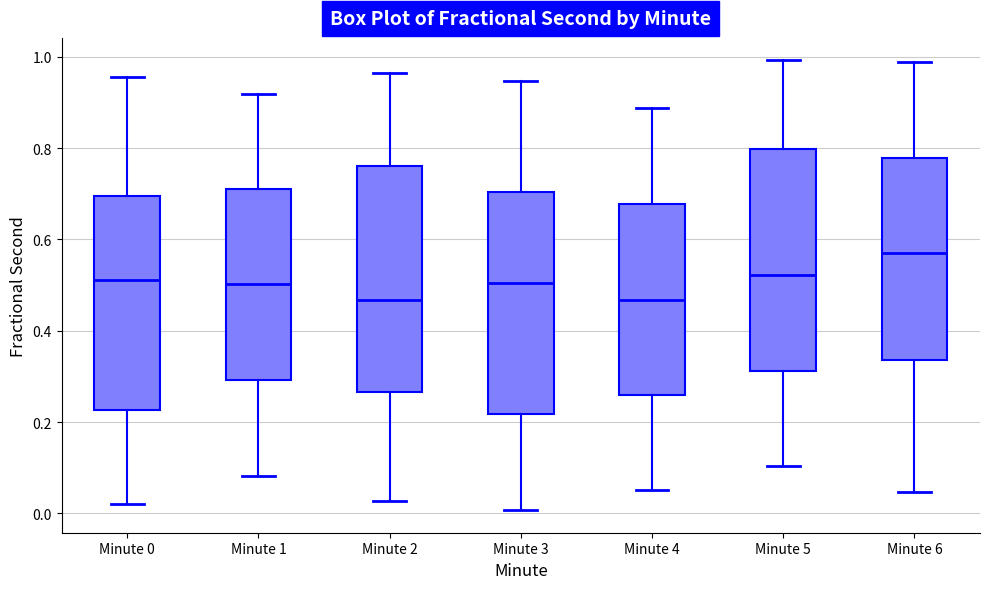

Reading left to right, transcribe this box plot: for each box, give where its median line is, the range the box spans, and where its two whiskers end, as read against the y-axis. The values are not printed on the chart, so give them approximately, as read against the axis.

Minute 0: median 0.52, box 0.22 to 0.70, whiskers 0.02 to 0.96
Minute 1: median 0.50, box 0.30 to 0.72, whiskers 0.08 to 0.92
Minute 2: median 0.46, box 0.26 to 0.76, whiskers 0.02 to 0.96
Minute 3: median 0.50, box 0.22 to 0.70, whiskers 0.00 to 0.94
Minute 4: median 0.46, box 0.26 to 0.68, whiskers 0.06 to 0.88
Minute 5: median 0.52, box 0.32 to 0.80, whiskers 0.10 to 1.00
Minute 6: median 0.58, box 0.34 to 0.78, whiskers 0.04 to 0.98